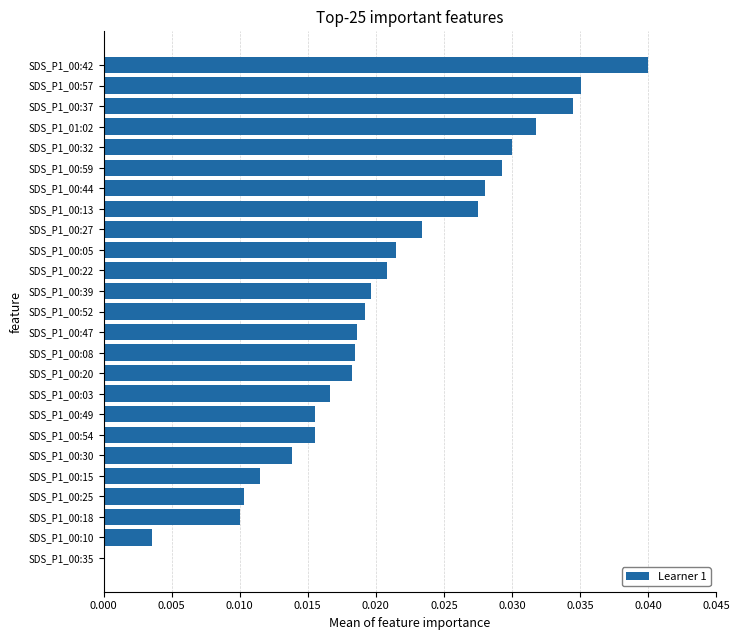

Are the bars horizontal?

Yes